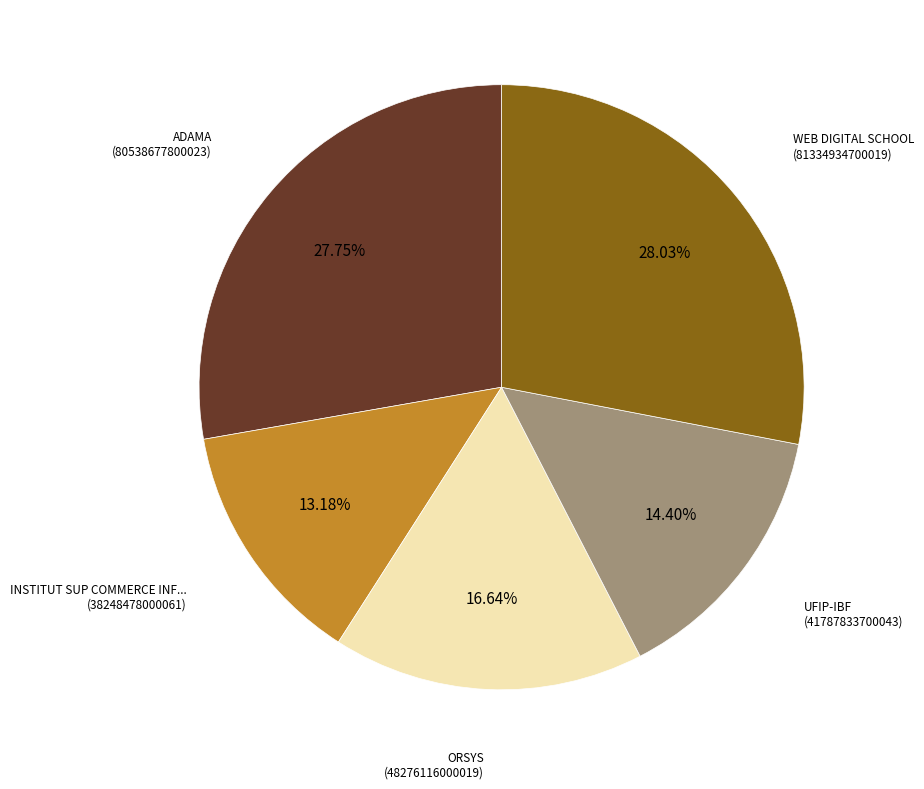

How many slices are in this pie chart?

5